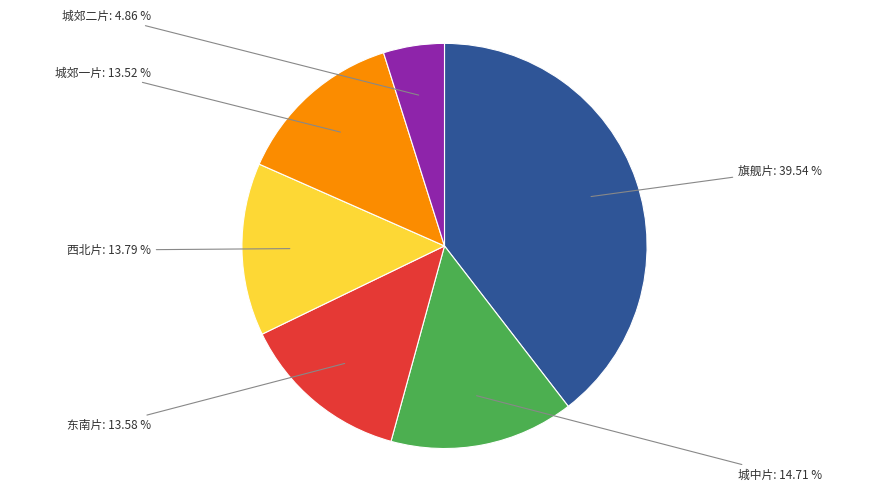

Is there a majority slice in this chart?

No